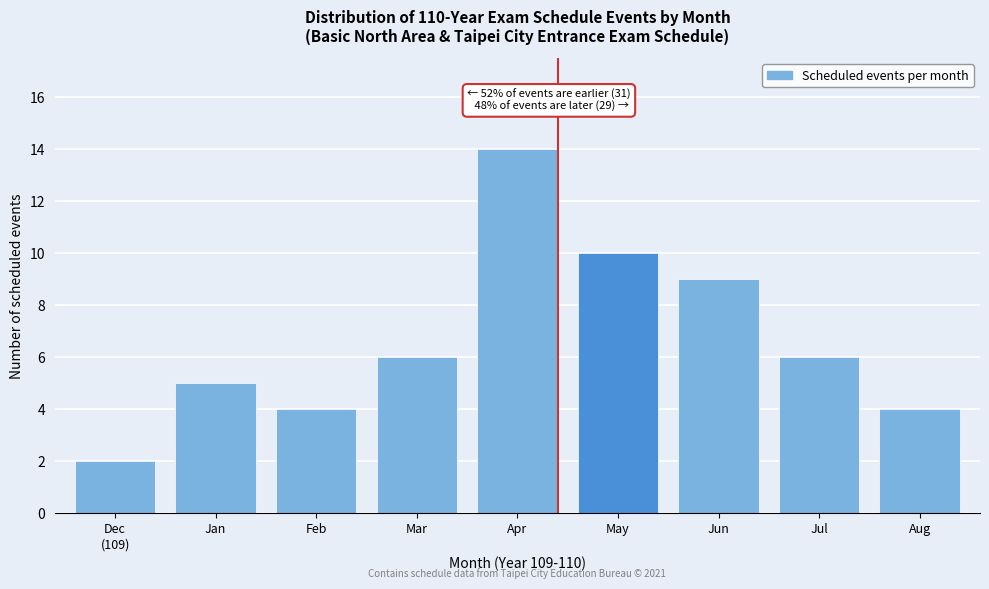

Reading right to left, what are all the values shown in this chart?

4	6	9	10	14	6	4	5	2